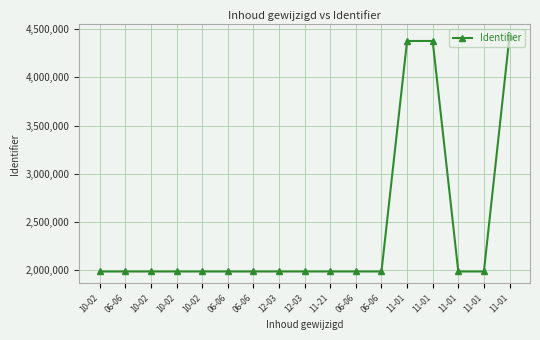

True or false: the data shows 2736475 at 11-01.

False